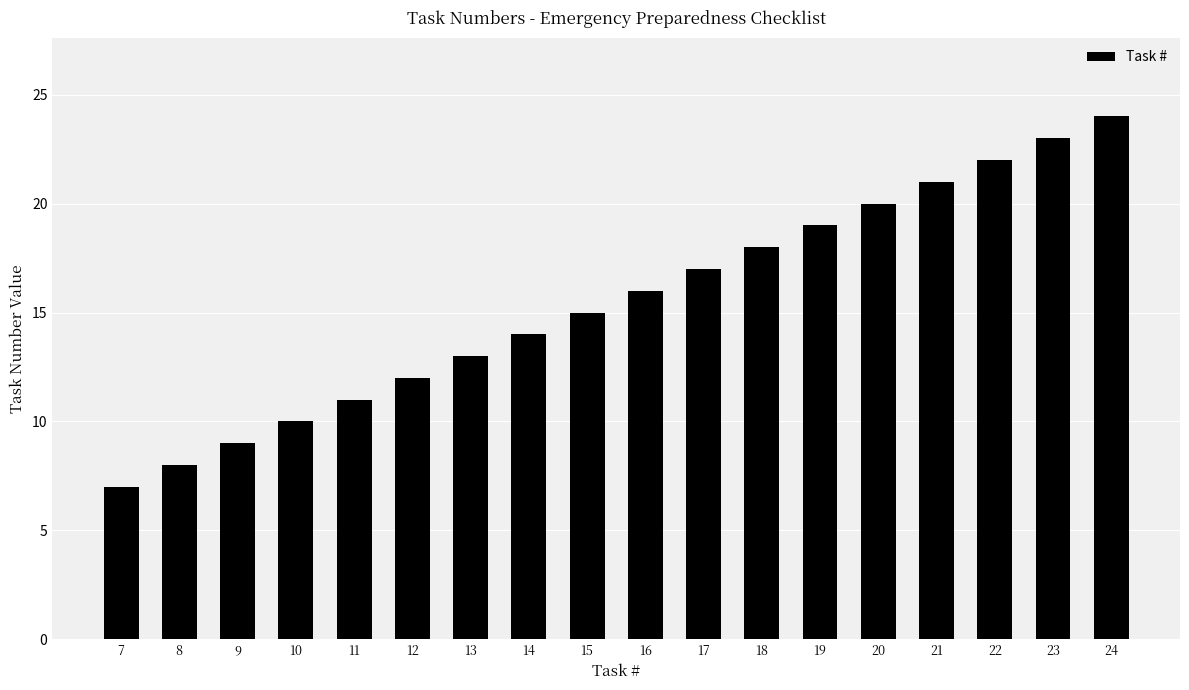

What is the sum of all values?

279